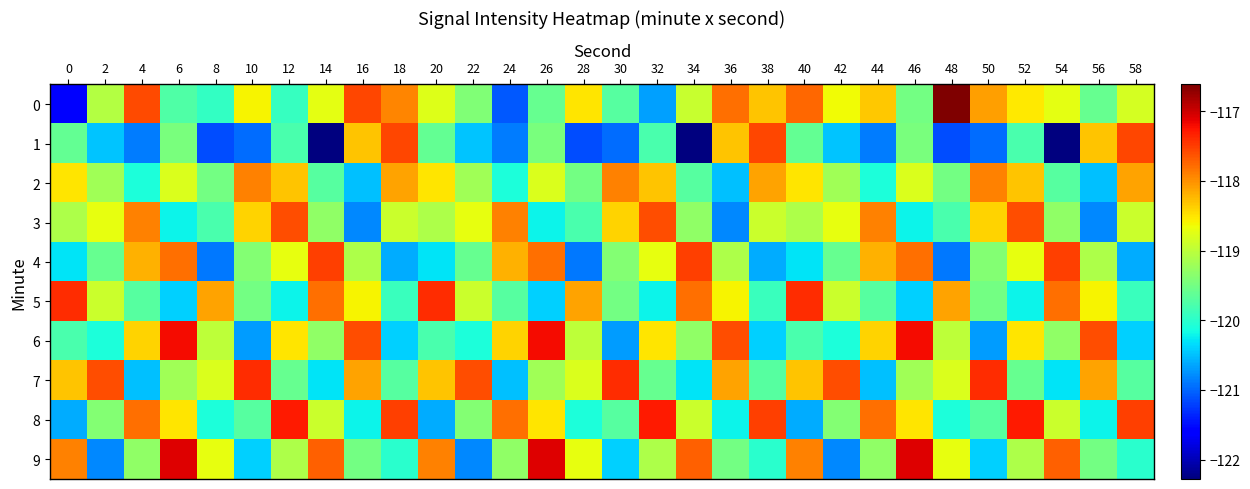

At which category is the sum across all series the highest?

52